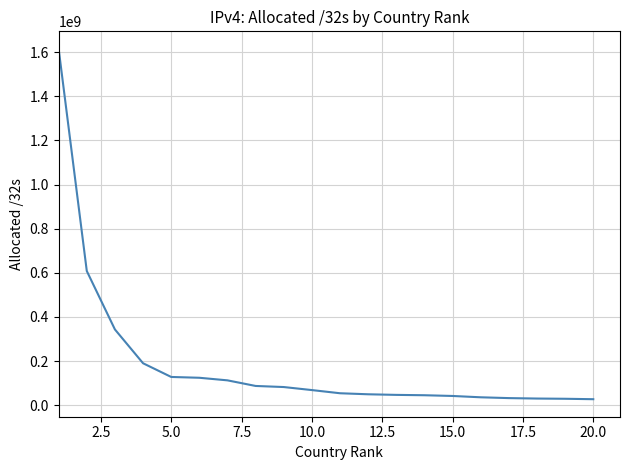

What is the maximum value shown in the chart?

1615198304